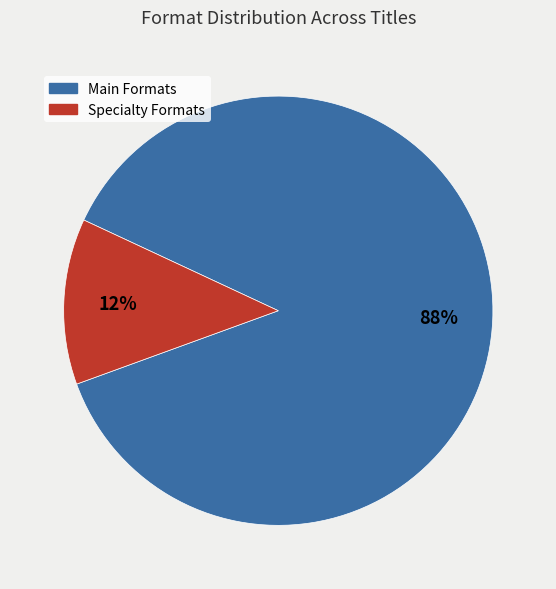

Is there any slice that represents more than half of the pie?

Yes